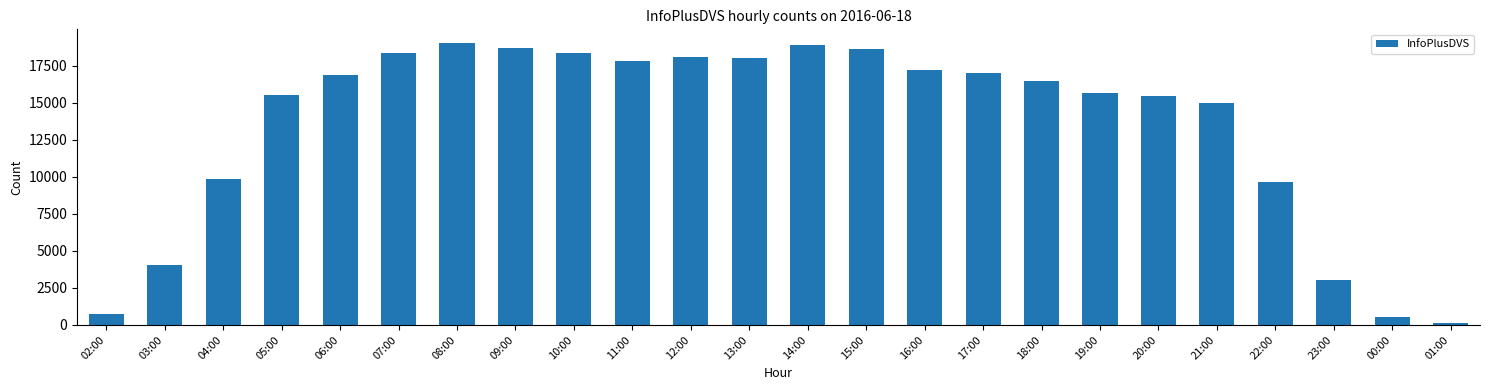

What is the smallest value displayed?

101